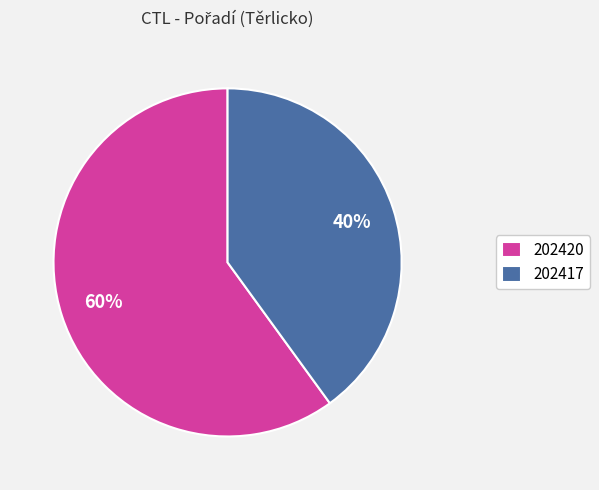

How many segments does this pie chart have?

2